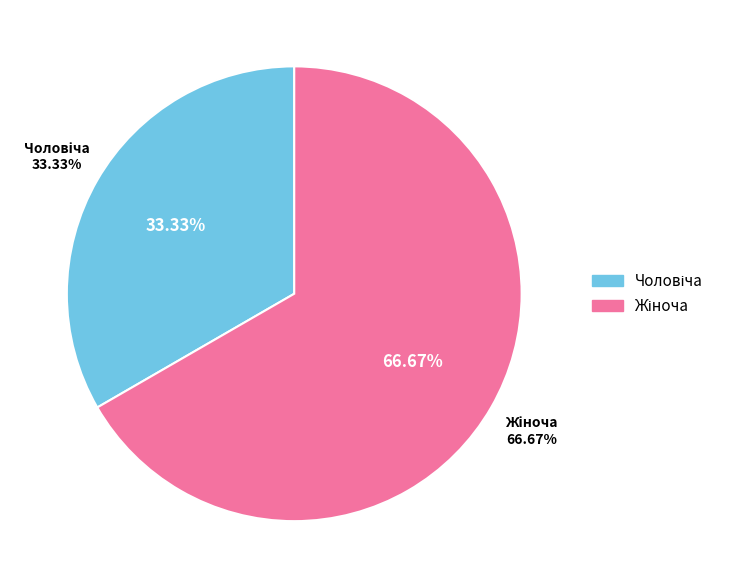

Does Жіноча represent more than half of the total?

Yes